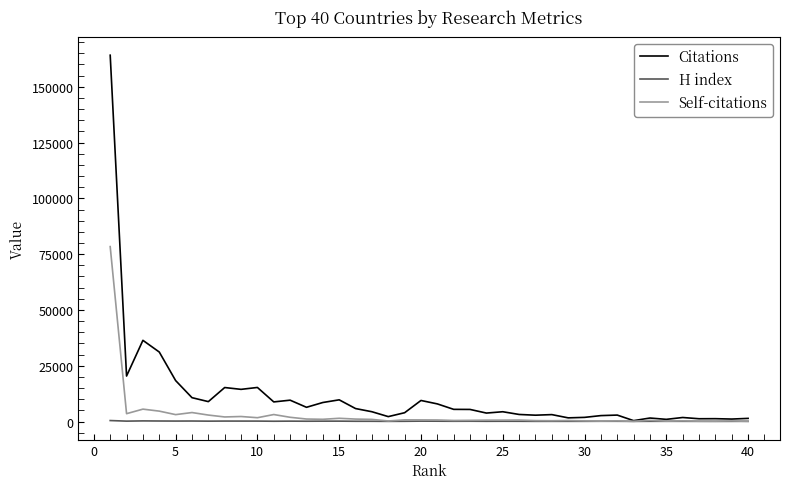

Which series has the largest total across all categories?

Citations